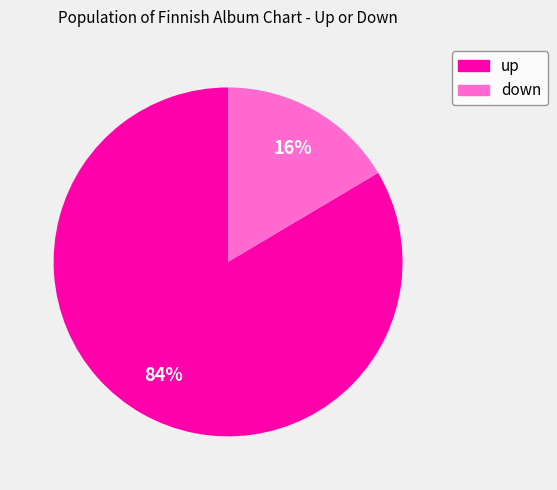

Which category has the smallest portion of the pie?

down